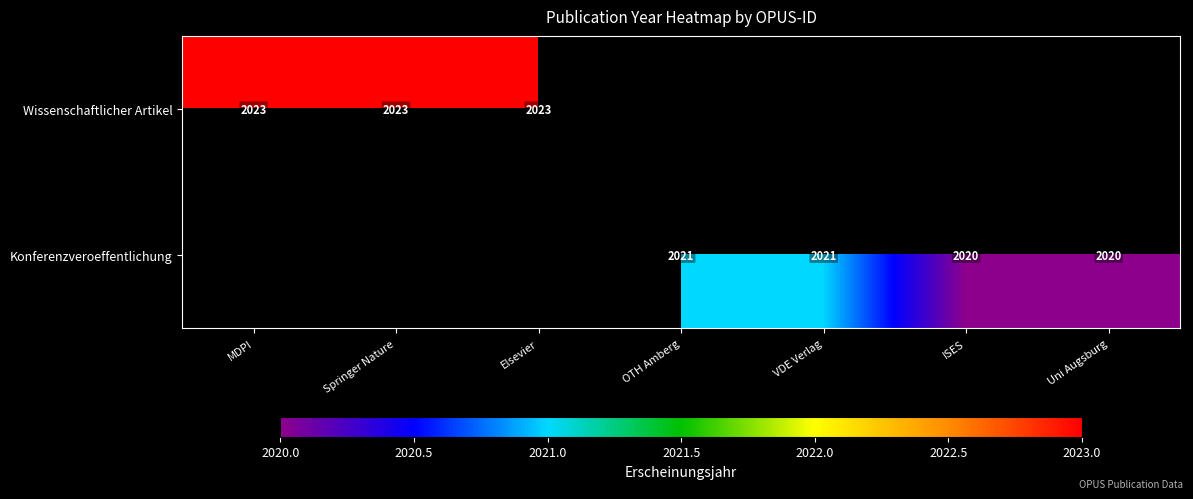

The value of Konferenzveroeffentlichung at VDE Verlag is 1194.5. True or false?

False